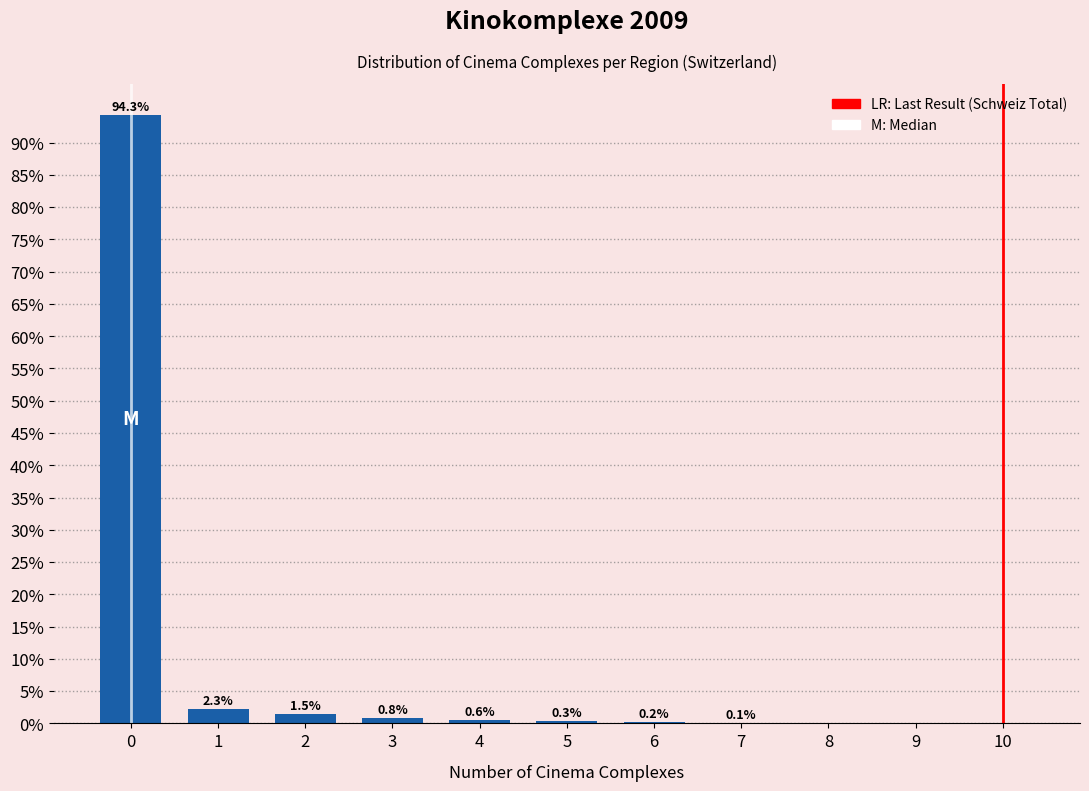

The chart shows a value of 0.1 at 7. True or false?

True